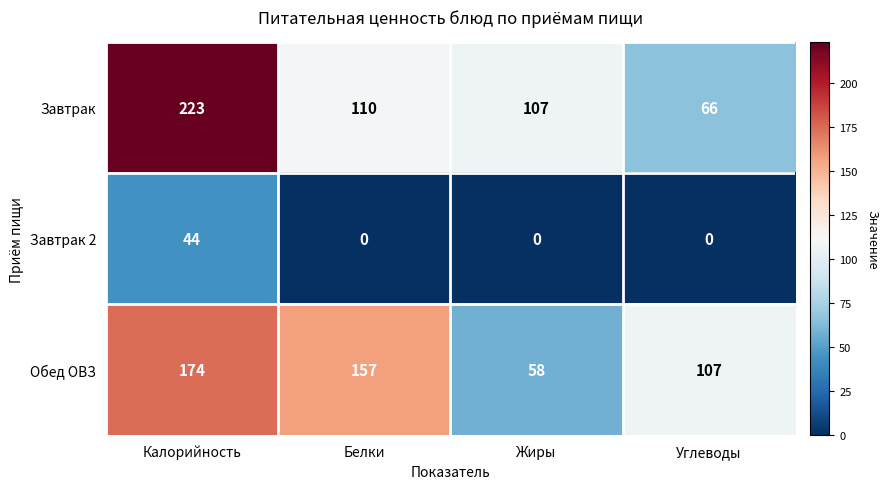

At which label does Обед ОВЗ reach its minimum?

Жиры